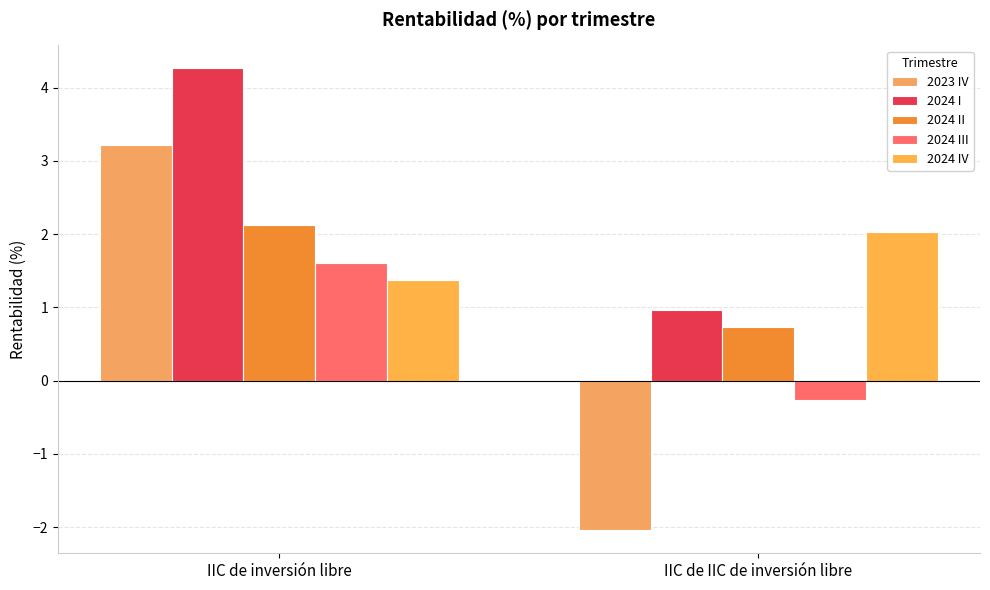

What position from the right is IIC de IIC de inversión libre?

1